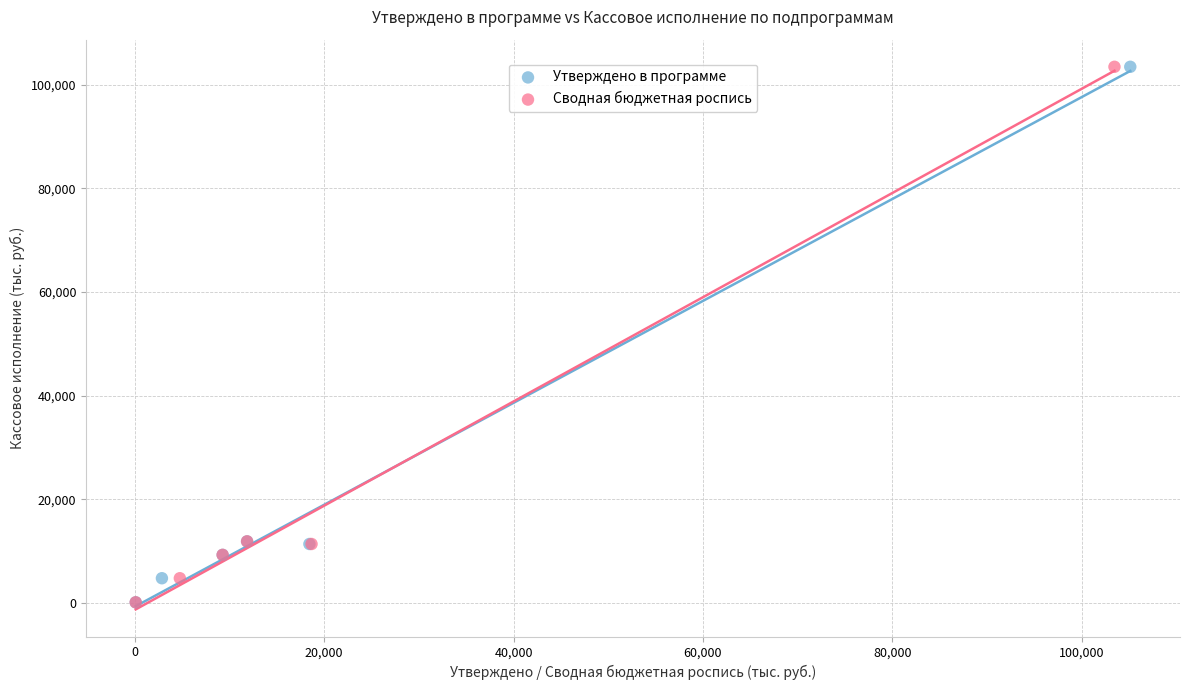

What are all the series names shown in the legend?

Утверждено в программе, Сводная бюджетная роспись